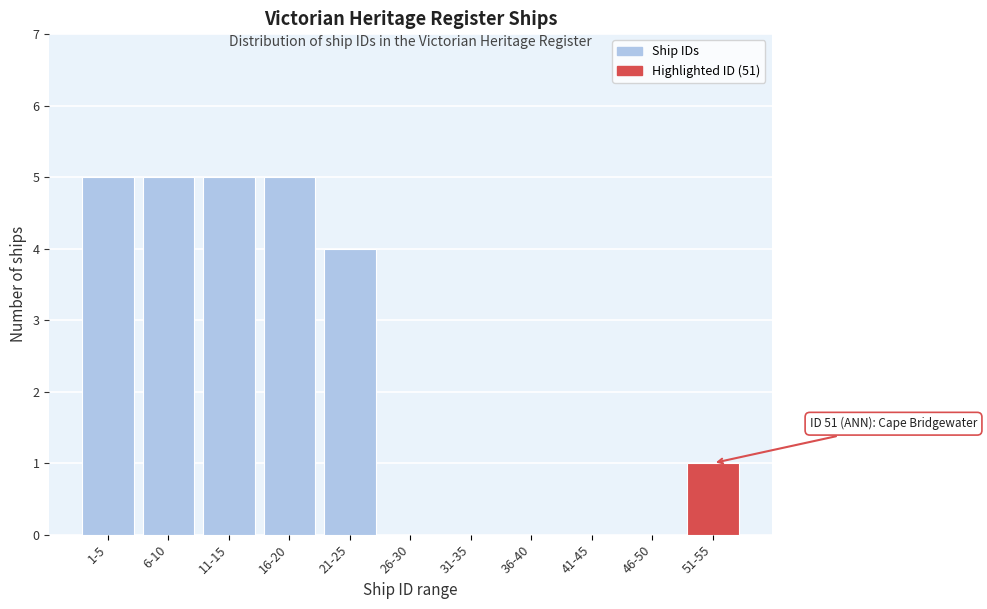

Reading right to left, transcribe all the data shown in this chart.

51-55=1	46-50=0	41-45=0	36-40=0	31-35=0	26-30=0	21-25=4	16-20=5	11-15=5	6-10=5	1-5=5